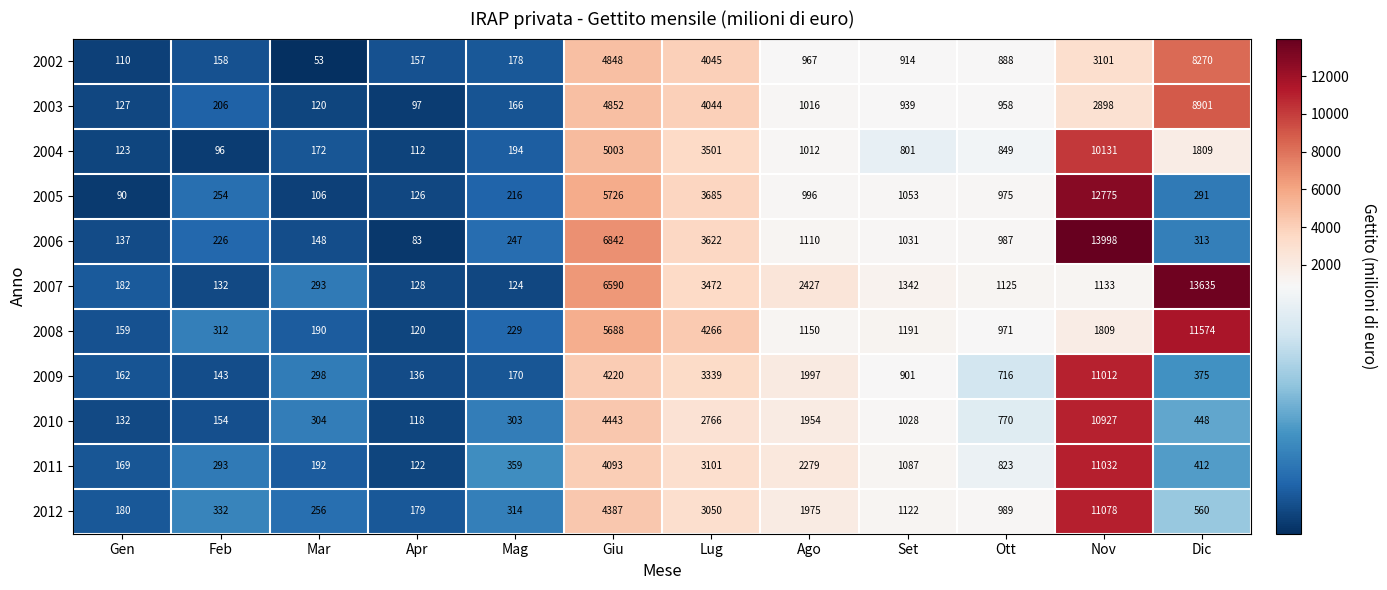

Which series has the largest total across all categories?

2007